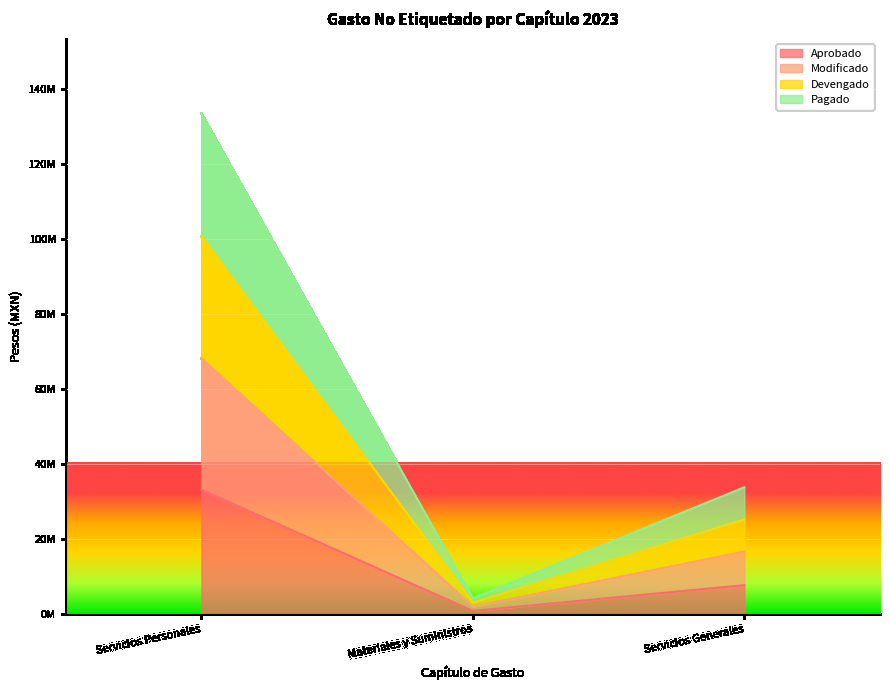

What position from the left is Servicios Personales?

1